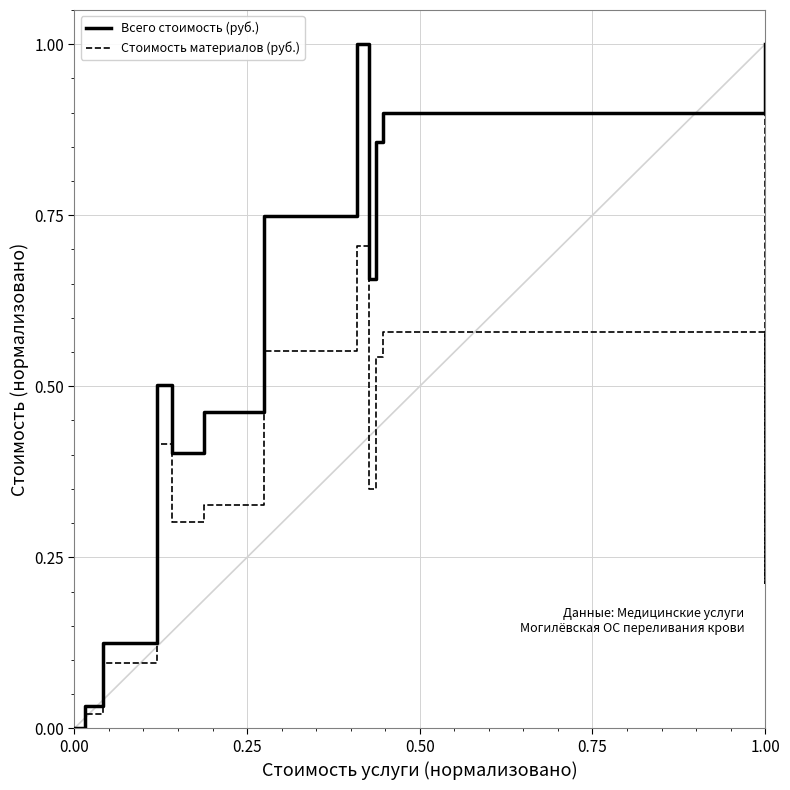

How many interior local peaks does the Всего стоимость (руб.) series have?

2